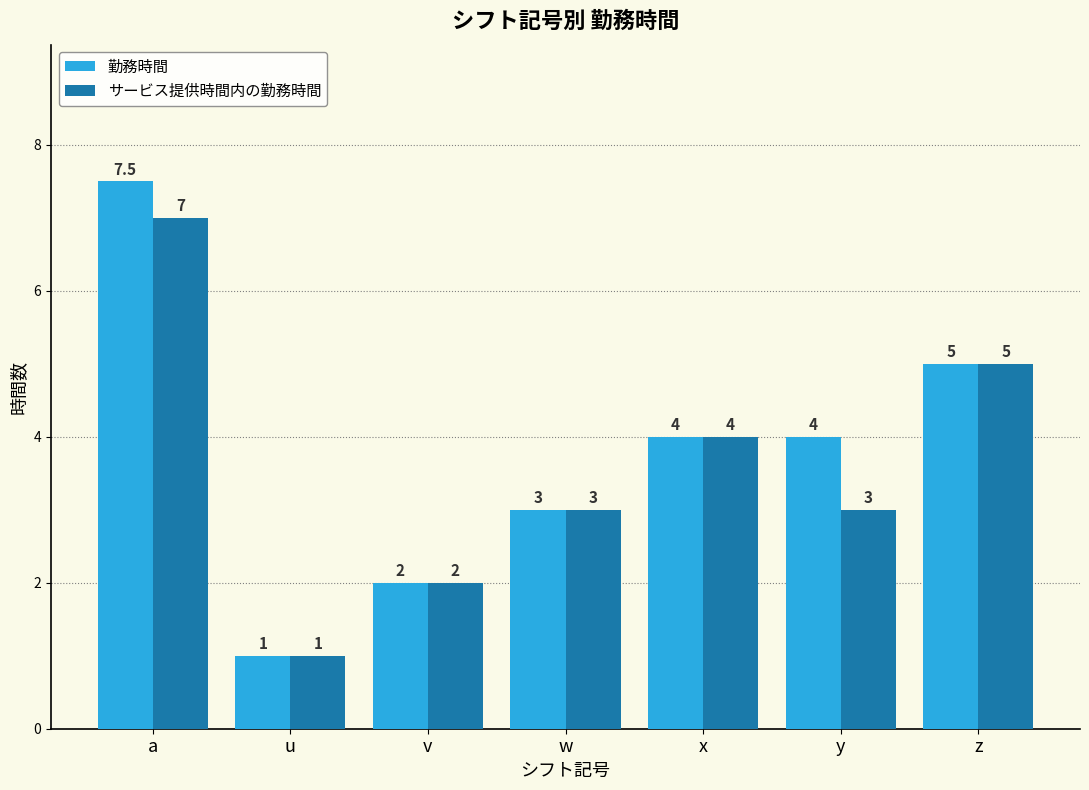

Which category has the lowest value in the 勤務時間 series?

u